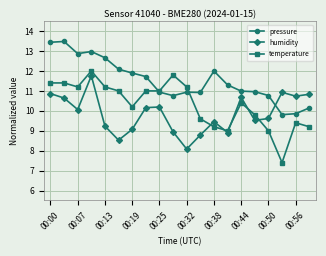

Which series has the largest total across all categories?

pressure